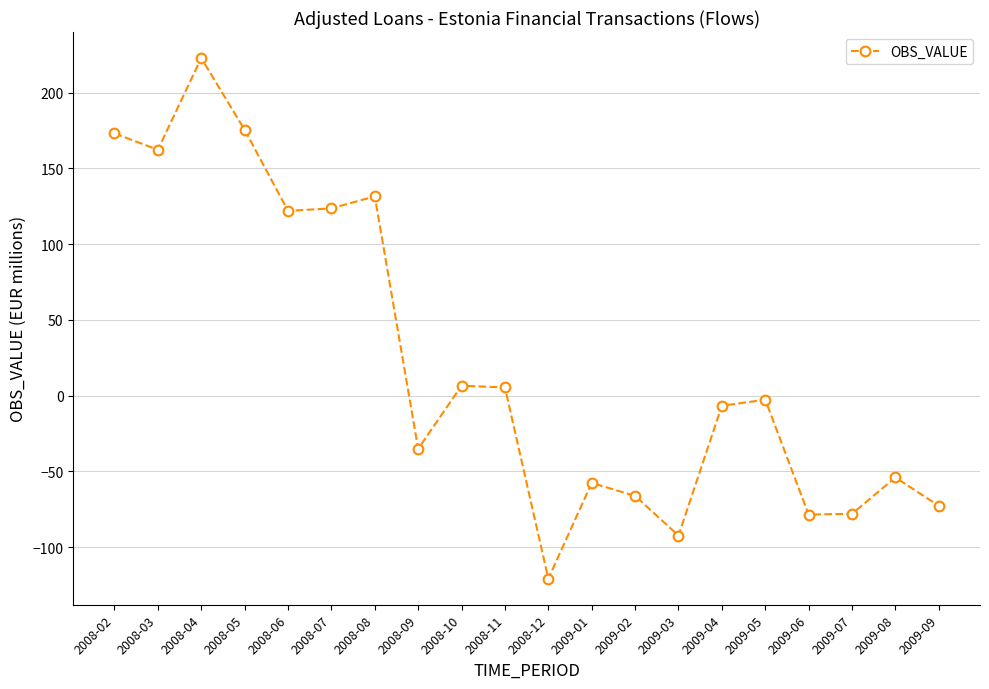

What position from the right is 2008-02?

20